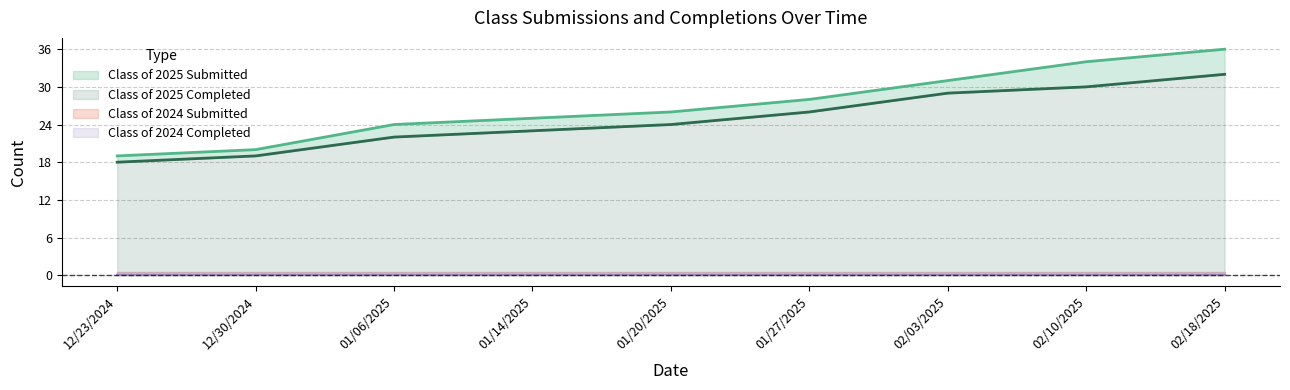

What is the total value across all series at 01/20/2025?

50